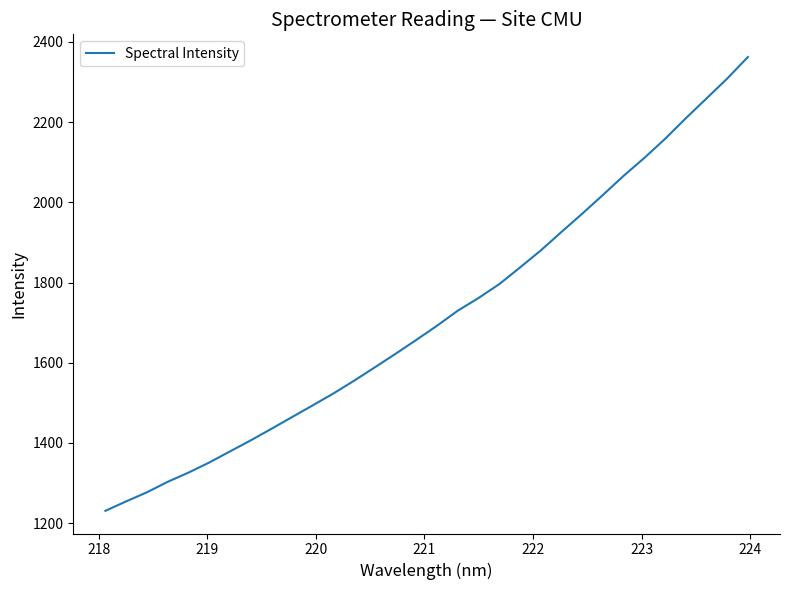

How many distinct data groups are displayed?

1